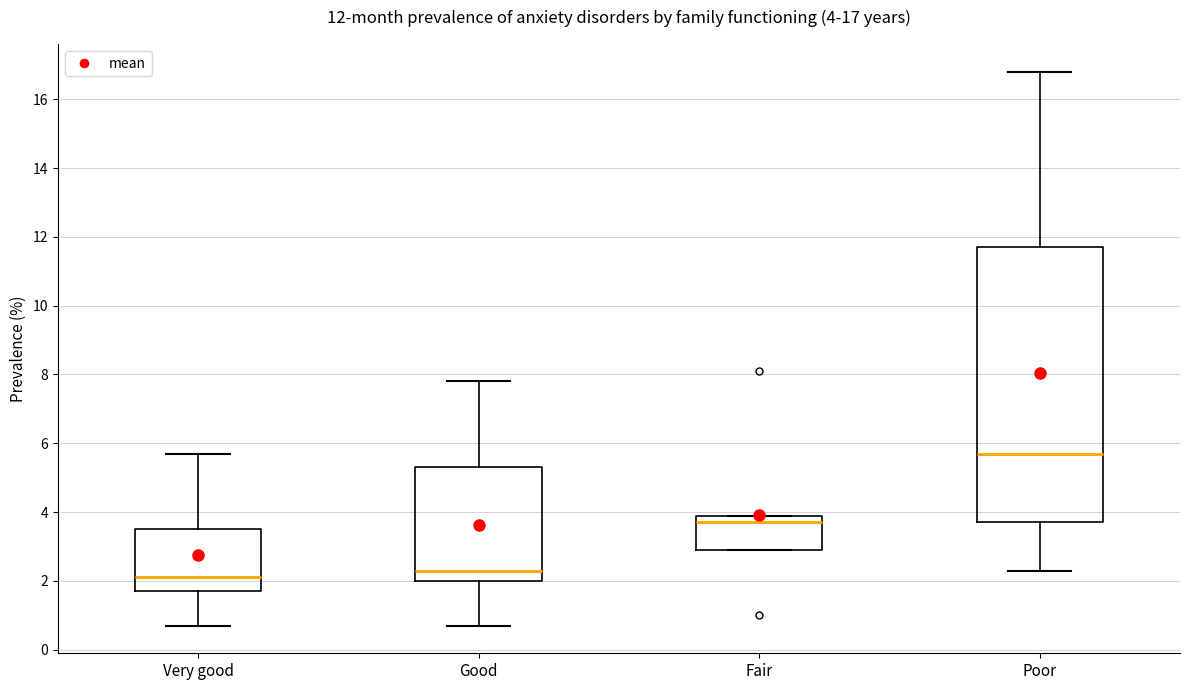

Which box's median line is the highest?

Poor